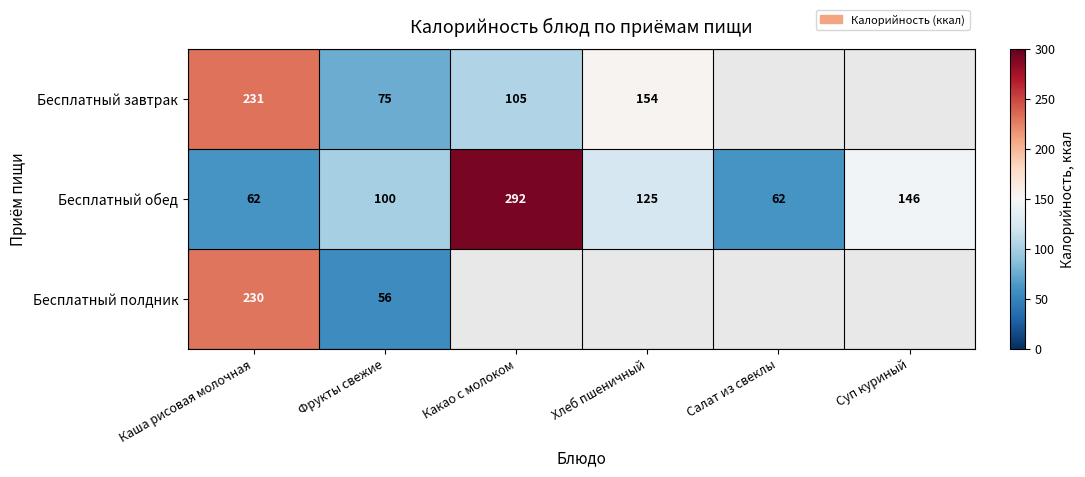

Which label corresponds to the largest value in the chart?

Какао с молоком